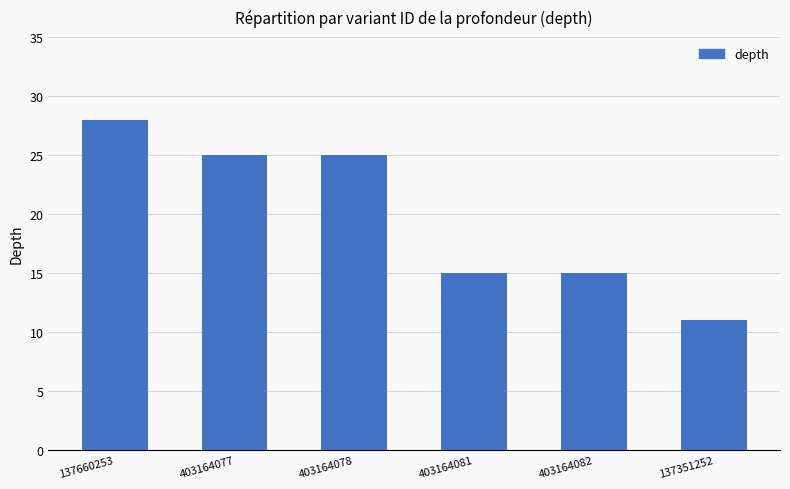

What is the change in value from 137660253 to 403164077?

-3